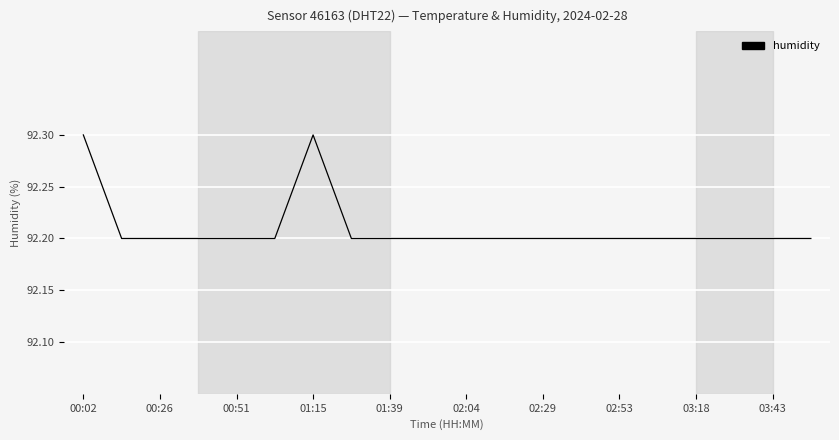

What is the minimum value shown in the chart?

92.2